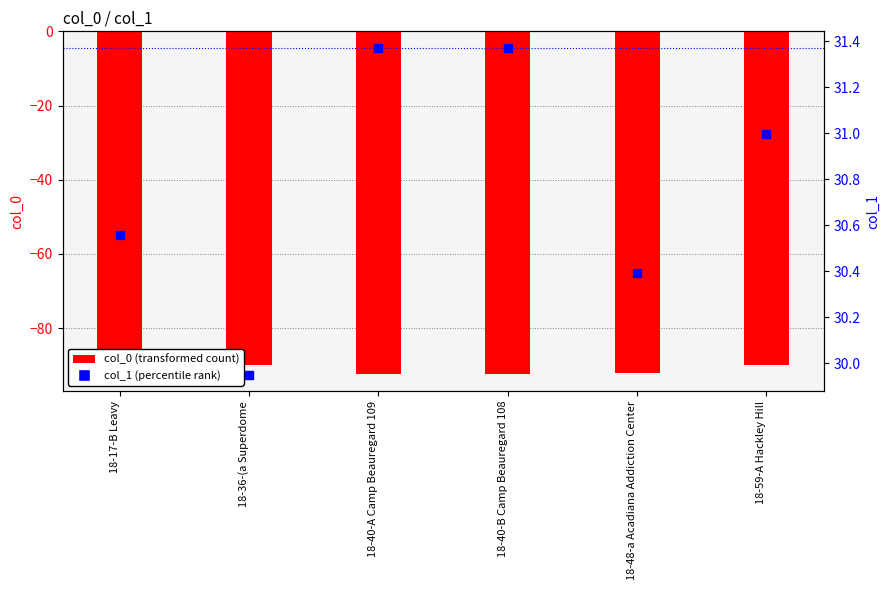

At which category is the sum across all series the highest?

18-59-A Hackley Hill